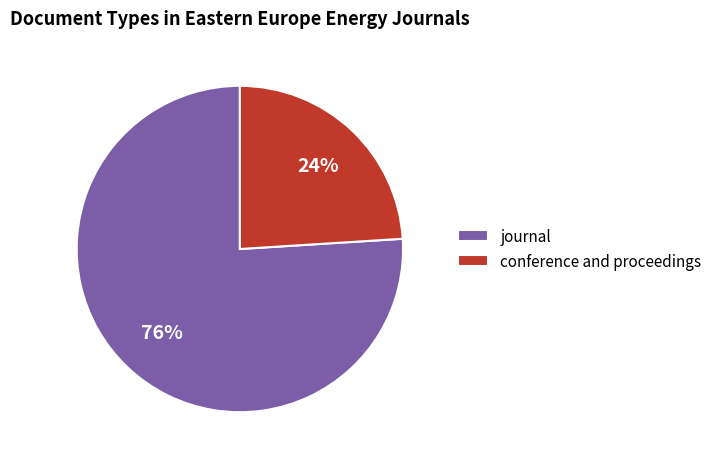

Which has a higher value, journal or conference and proceedings?

journal